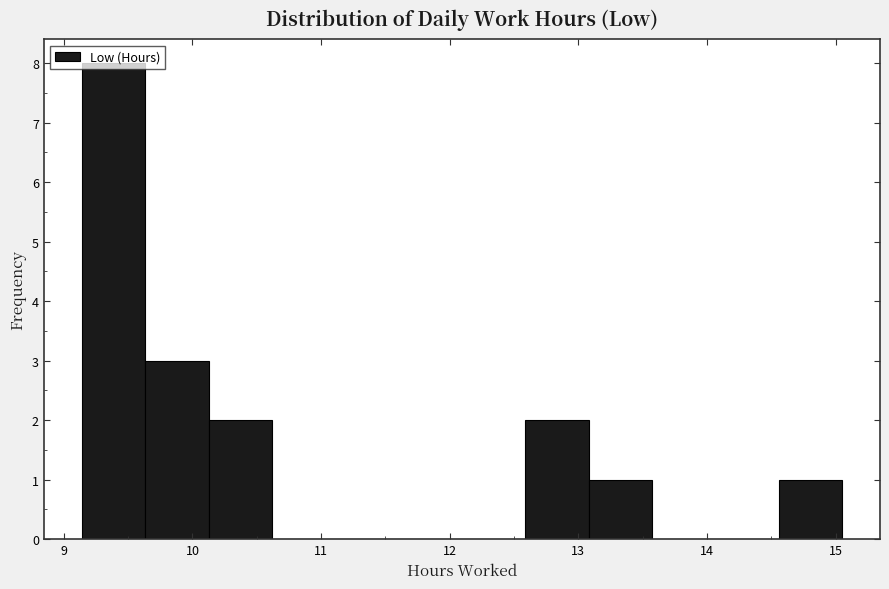

Reading left to right, transcribe this chart: for each bar, give the range it covers on the x-axis and its height. Neither the bar edges nor the heights are printed on the chart, so give them approximately, as read against the axes.

9.1 to 9.6: 8
9.6 to 10.1: 3
10.1 to 10.6: 2
10.6 to 11.1: 0
11.1 to 11.6: 0
11.6 to 12.1: 0
12.1 to 12.6: 0
12.6 to 13.1: 2
13.1 to 13.6: 1
13.6 to 14.1: 0
14.1 to 14.6: 0
14.6 to 15.1: 1